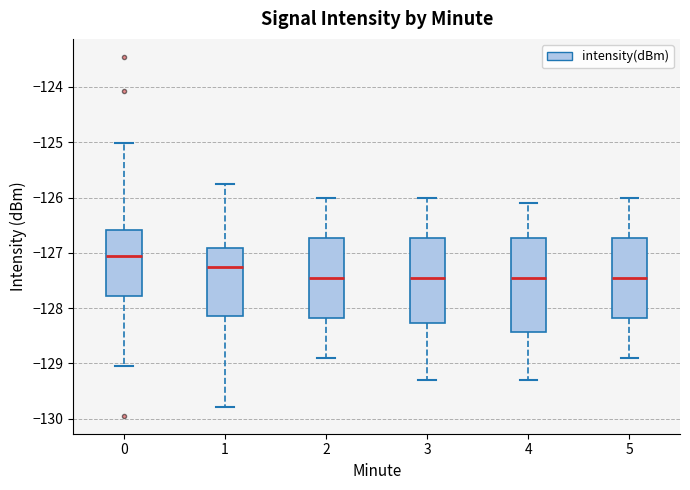

Reading left to right, read every box against the y-axis: the position of its median line, the range the box covers, and the ends of its whiskers. The values are not printed on the chart, so give them approximately, as read against the axis.

0: median -127.1, box -127.8 to -126.6, whiskers -129.0 to -125.0
1: median -127.2, box -128.1 to -126.9, whiskers -129.8 to -125.8
2: median -127.4, box -128.2 to -126.7, whiskers -128.9 to -126.0
3: median -127.4, box -128.3 to -126.7, whiskers -129.3 to -126.0
4: median -127.4, box -128.4 to -126.7, whiskers -129.3 to -126.1
5: median -127.4, box -128.2 to -126.7, whiskers -128.9 to -126.0